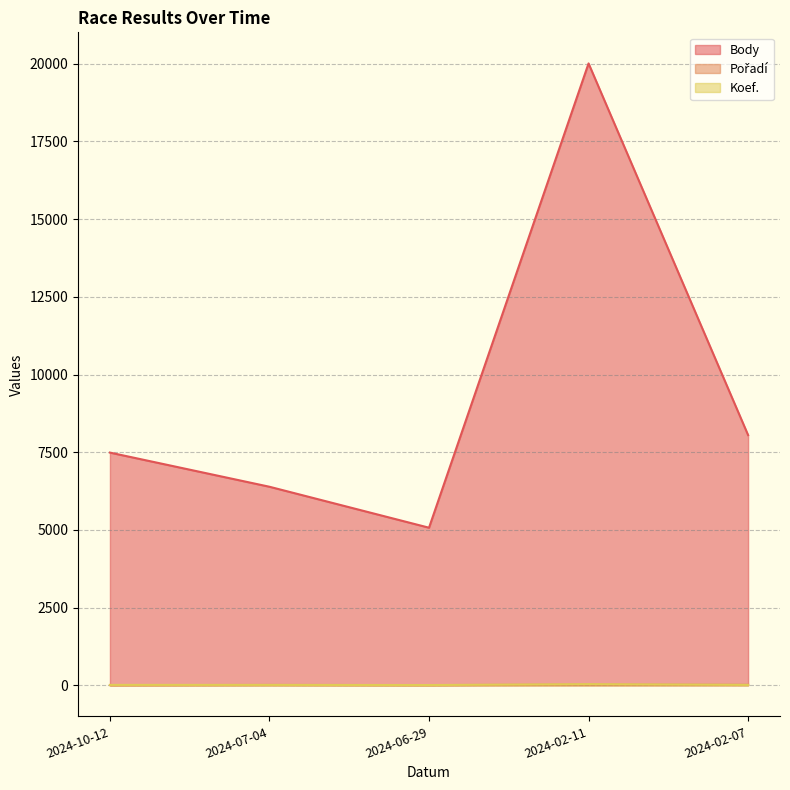

Is it true that Pořadí equals 20 at 2024-02-11?

True